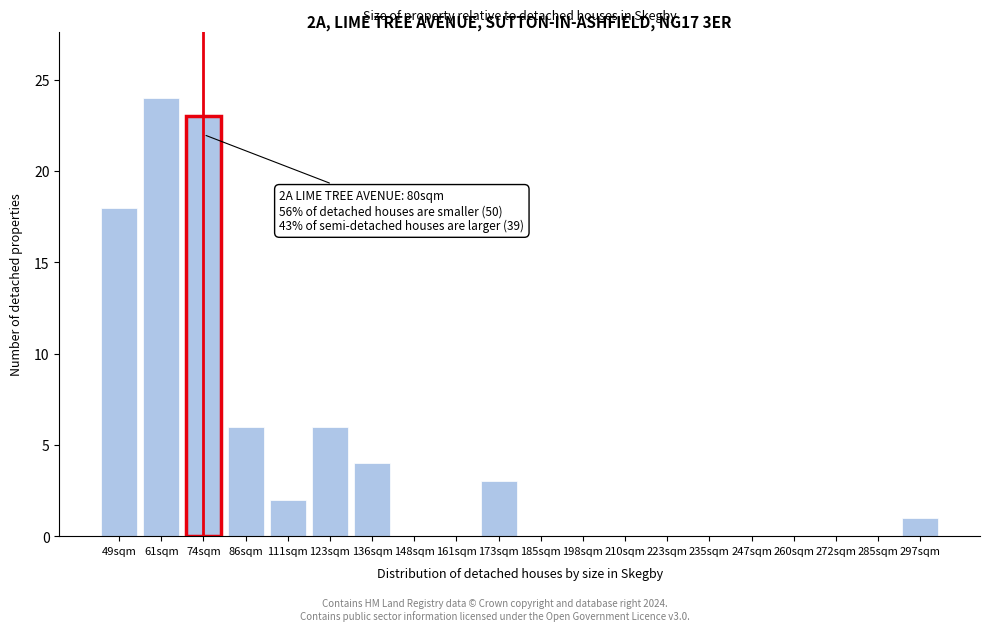

Reading left to right, list all the values displayed in this chart.

49sqm=18	61sqm=24	74sqm=23	86sqm=6	111sqm=2	123sqm=6	136sqm=4	148sqm=0	161sqm=0	173sqm=3	185sqm=0	198sqm=0	210sqm=0	223sqm=0	235sqm=0	247sqm=0	260sqm=0	272sqm=0	285sqm=0	297sqm=1